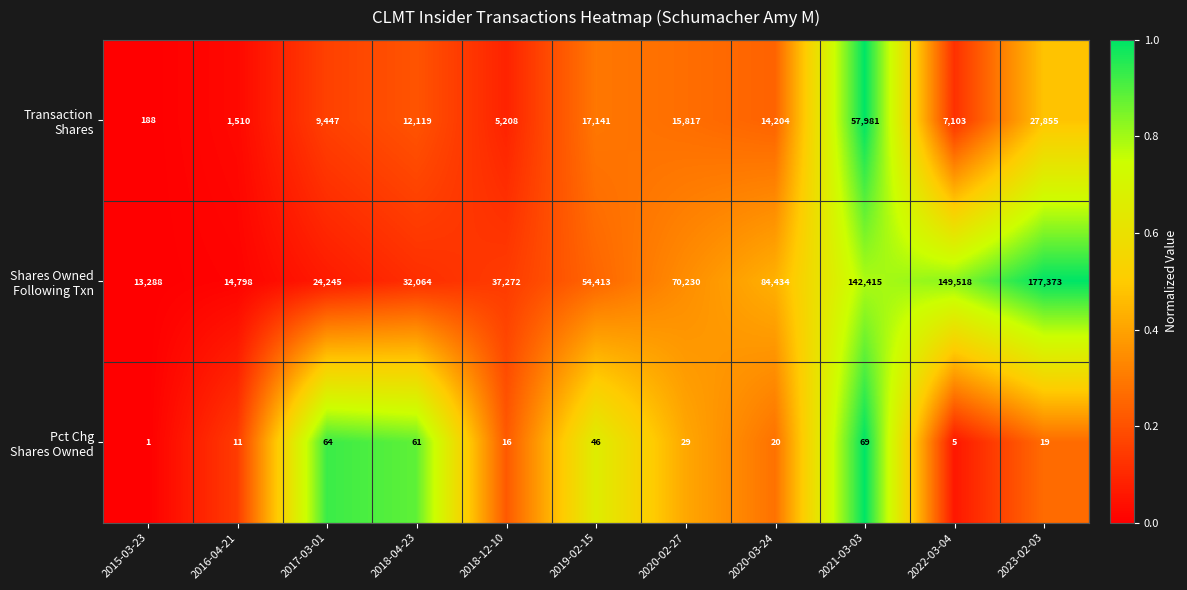

What is the spread (max minus min) of values at 2022-03-04?

149513